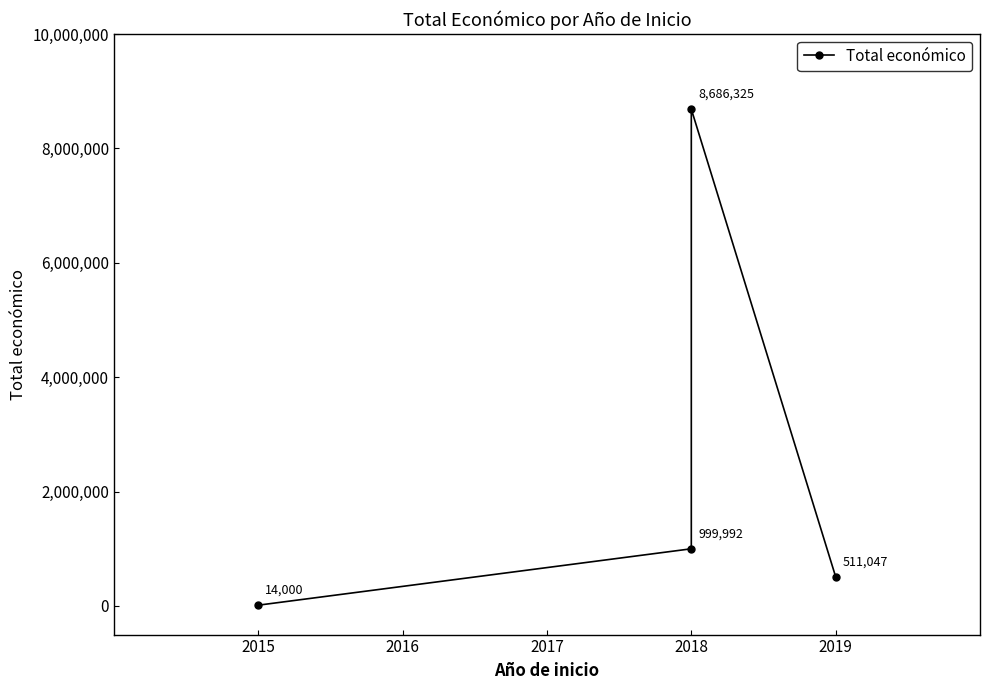

Count the number of values greater than 999992.

1